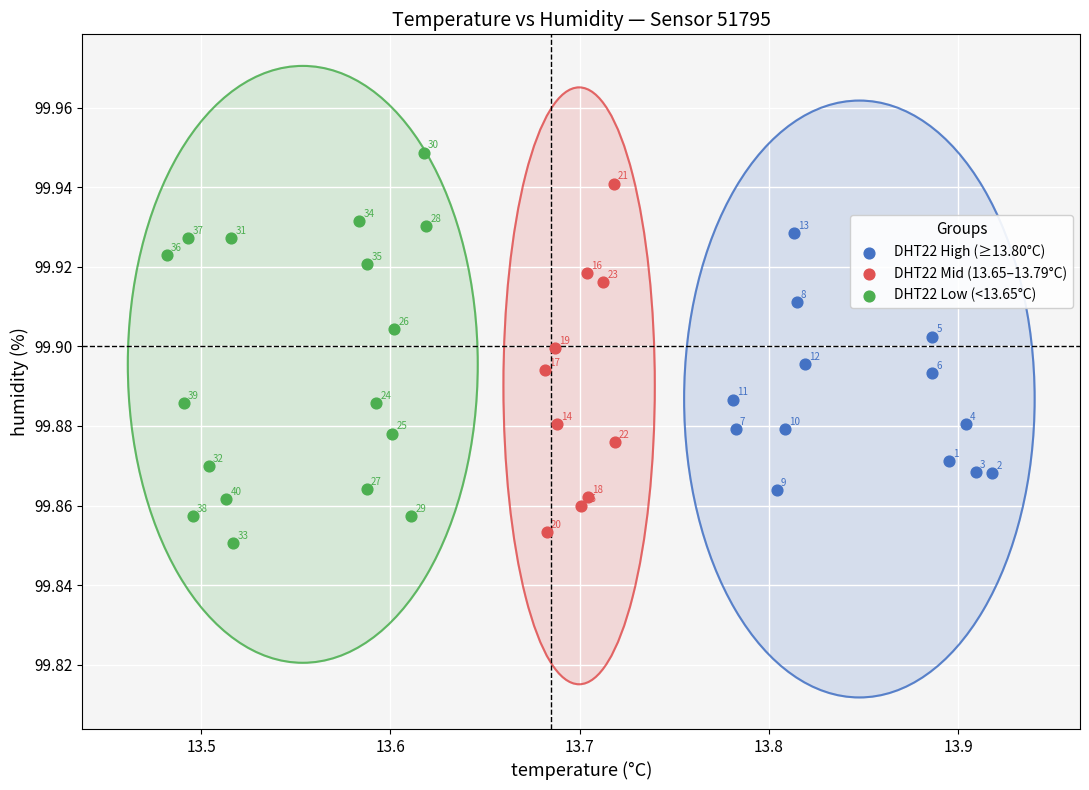

Which series reaches the maximum Y coordinate?

DHT22 Low (<13.65°C)